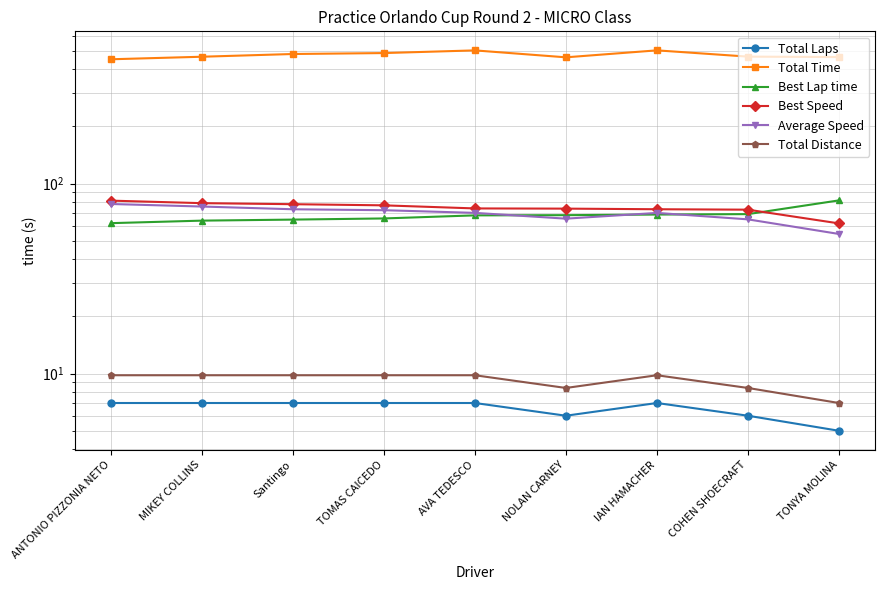

List the labels in order of Best Lap time value, smallest first.

ANTONIO PIZZONIA NETO, MIKEY COLLINS, Santingo, TOMAS CAICEDO, AVA TEDESCO, NOLAN CARNEY, IAN HAMACHER, COHEN SHOECRAFT, TONYA MOLINA